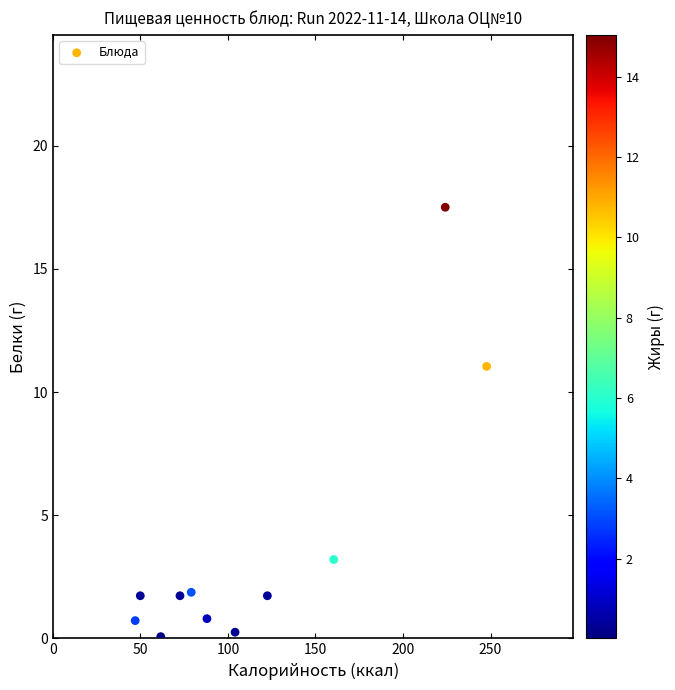

What Y value in the scatter plot is closest to 8?

11.0